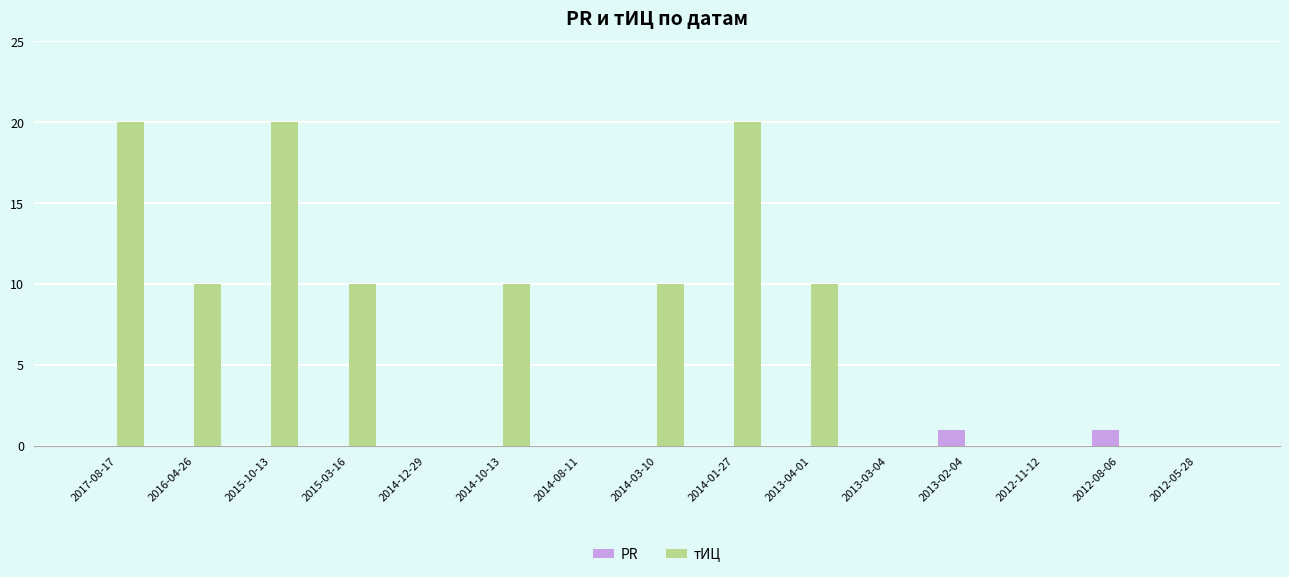

Does the chart contain stacked bars?

No